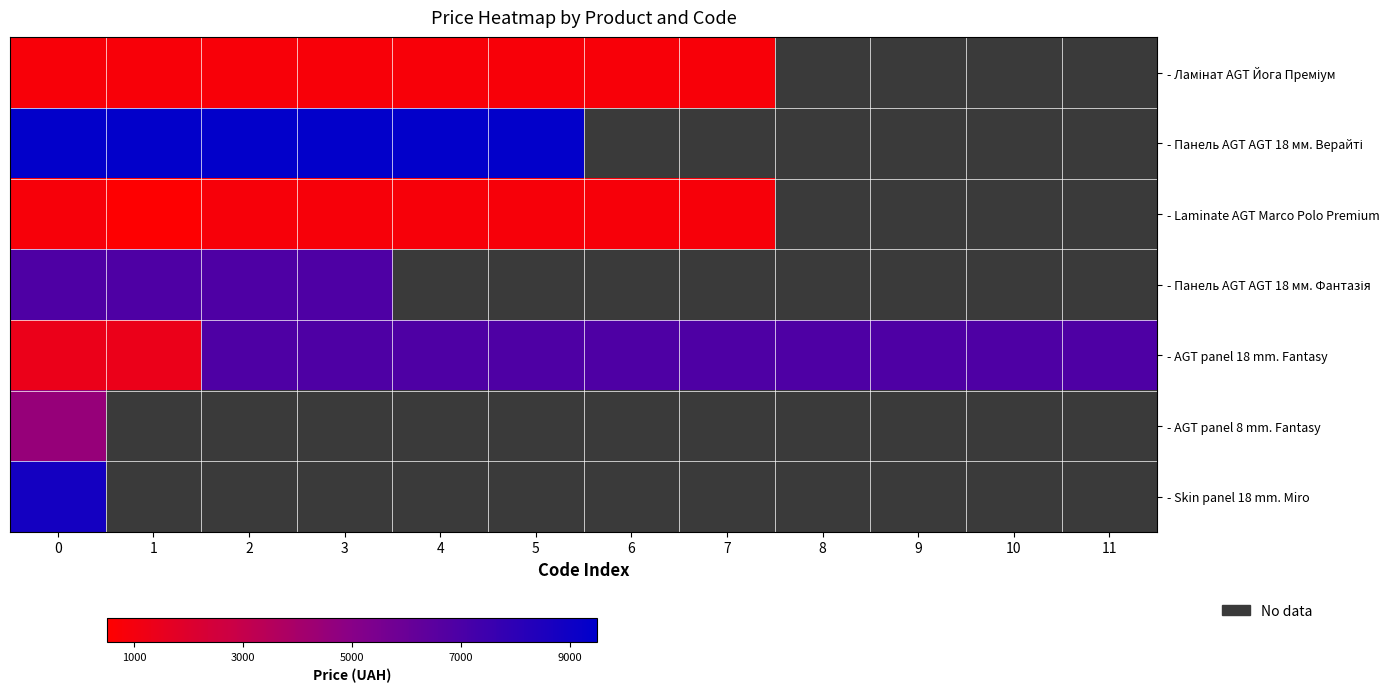

What is the spread (max minus min) of values at 3?

8603.8